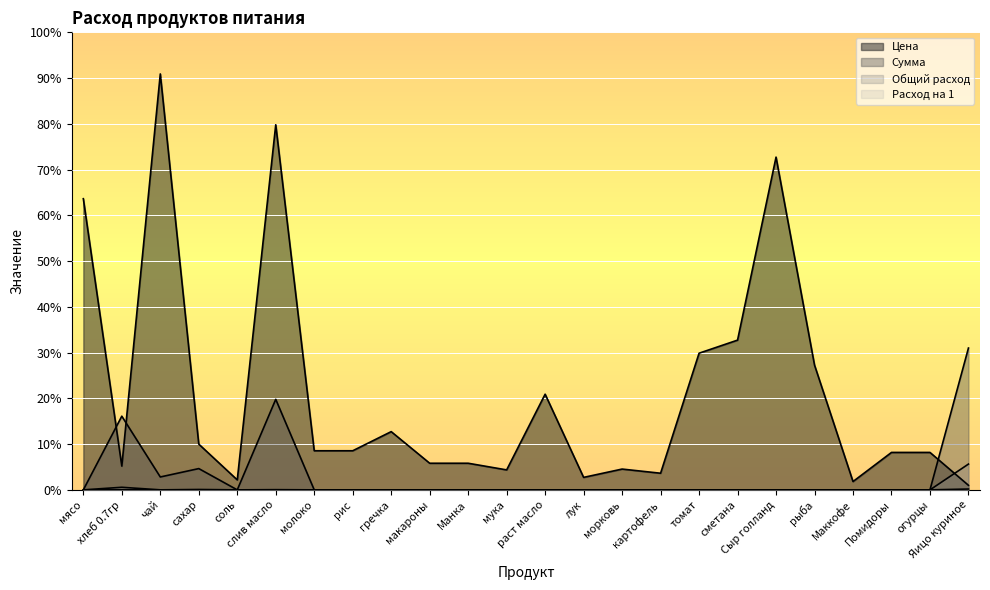

Which has a higher value, соль or картофель?

картофель